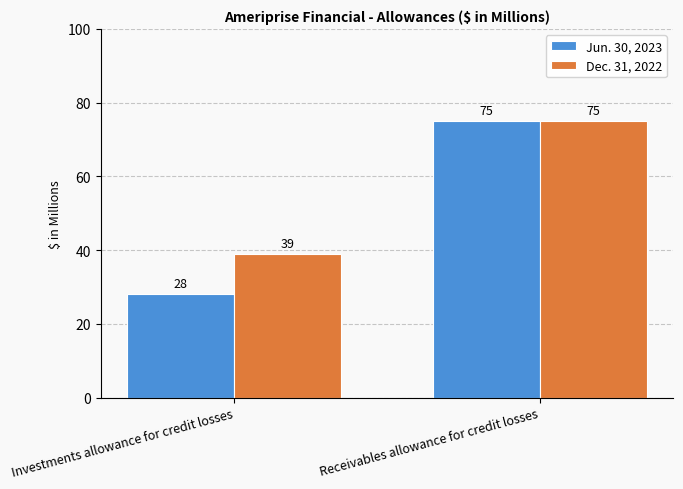

What is the value of the Jun. 30, 2023 bar at the 2nd from the left?

75